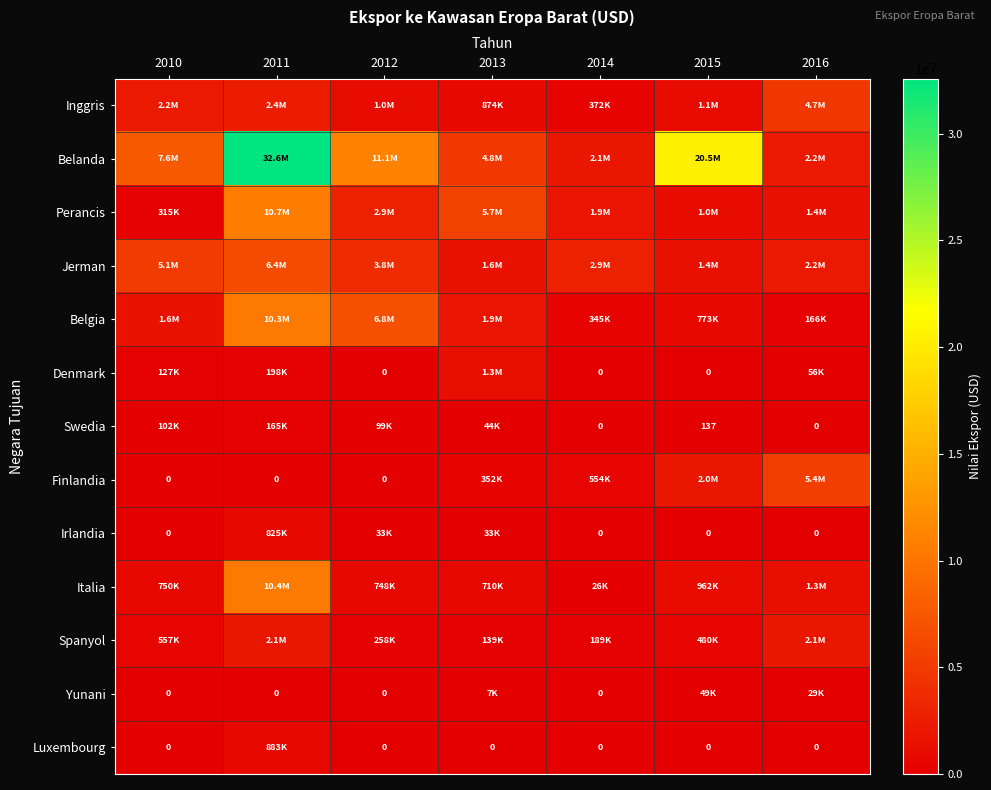

List the labels in order of Perancis value, smallest first.

2010, 2015, 2016, 2014, 2012, 2013, 2011